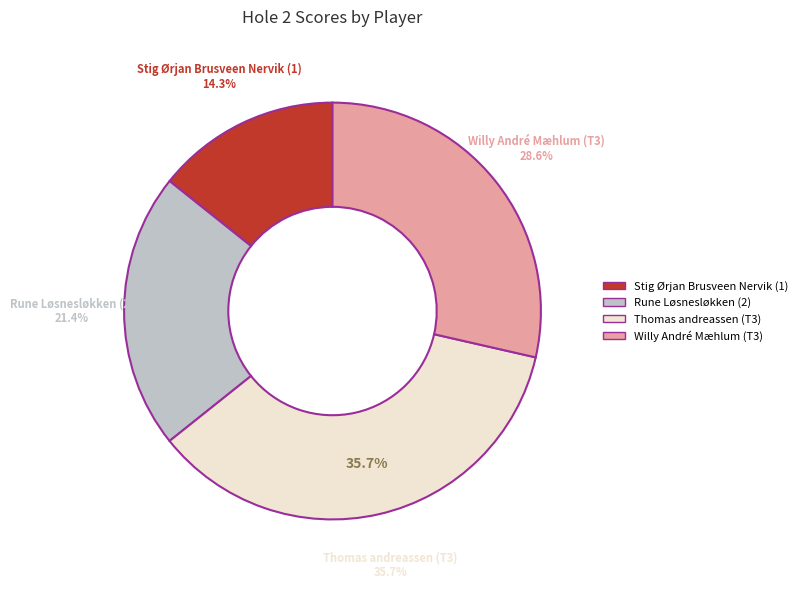

What is the smallest slice in the pie chart?

Stig Ørjan Brusveen Nervik (1)